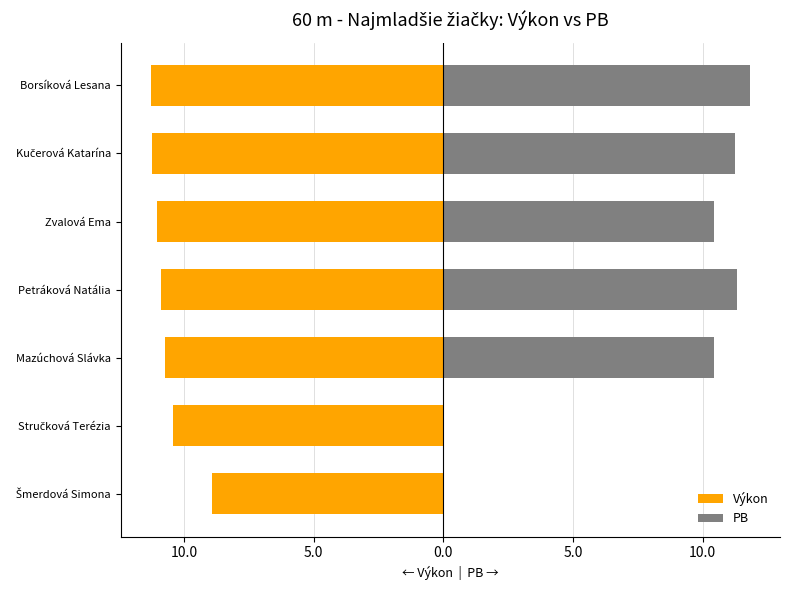

True or false: PB has a value of 11.2 at Kučerová Katarína.

True